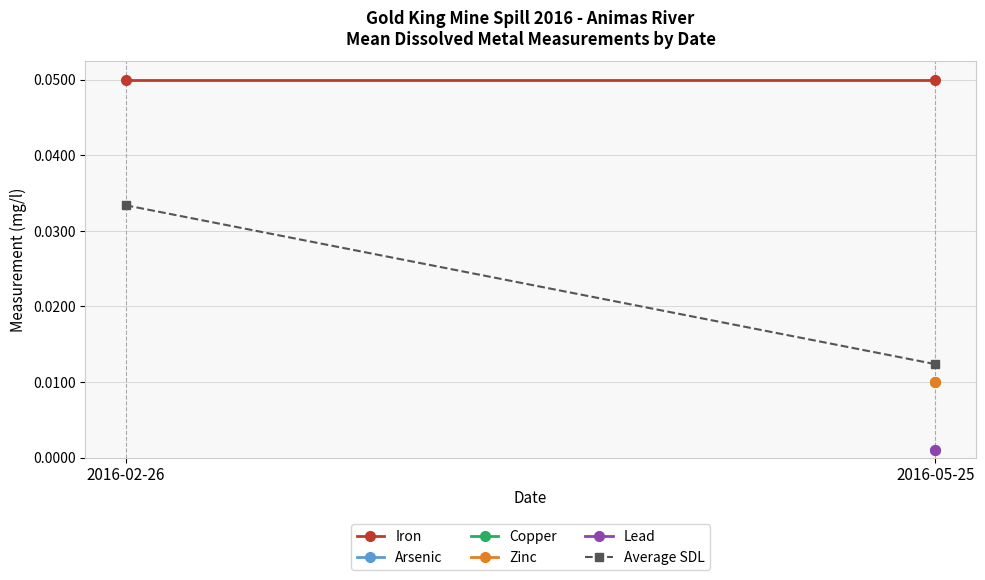

The Average SDL series shows 0.0 at 2016-02-26. True or false?

False